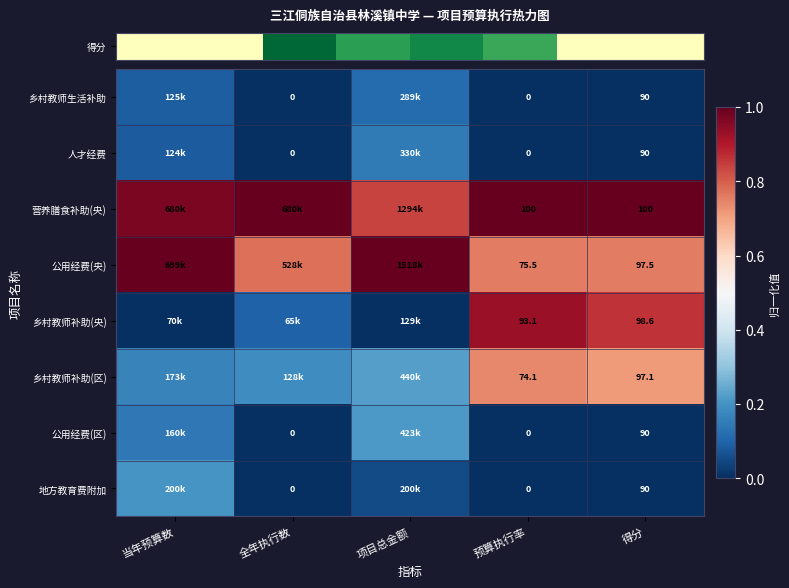

The row_0 series shows -0.0 at 全年执行数. True or false?

False